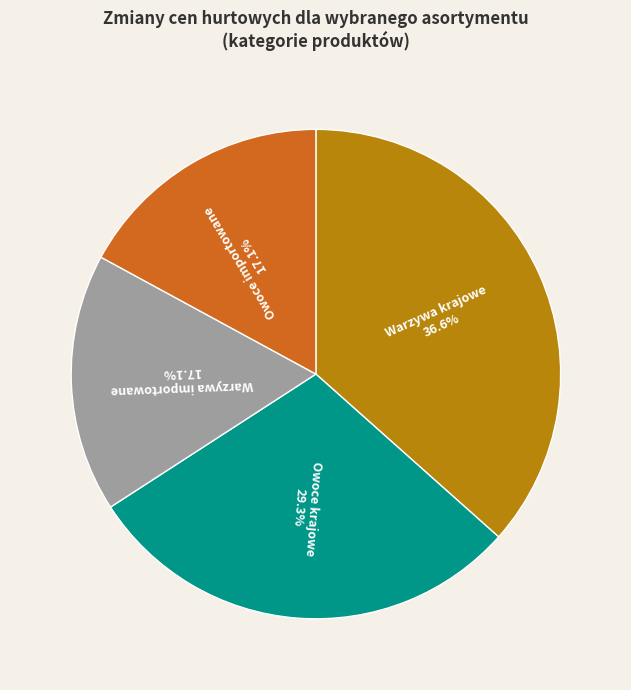

Approximately how many times larger is the value at Warzywa krajowe compared to Owoce krajowe?

1.2